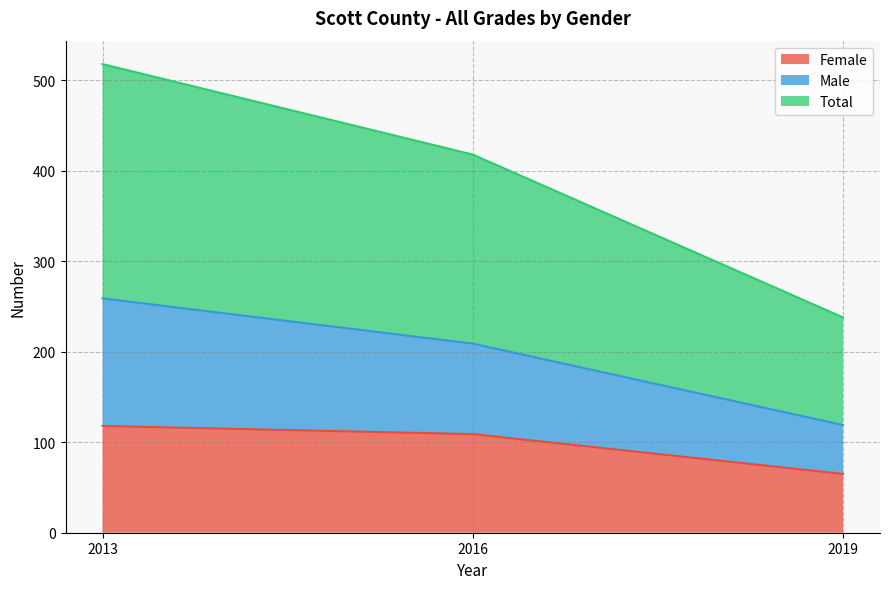

How many Total values are between 238 and 518?

3